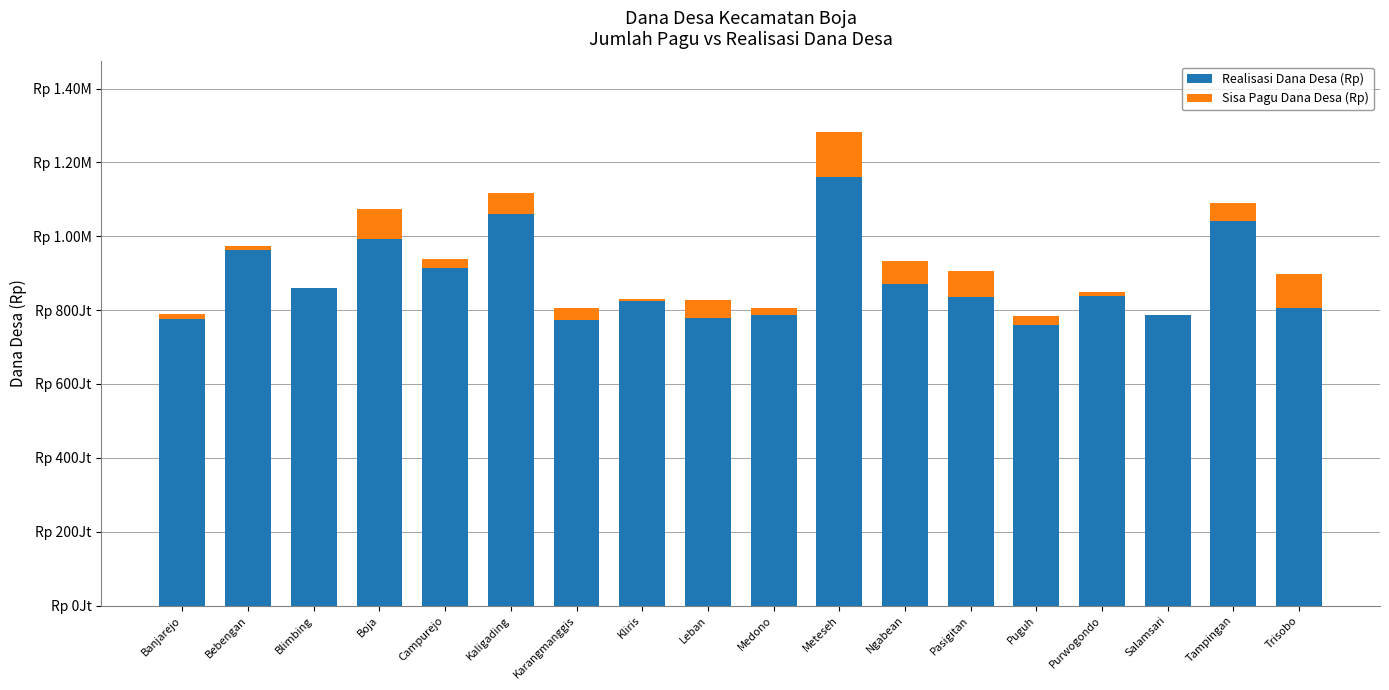

What is the label of the 14th bar from the right?

Campurejo